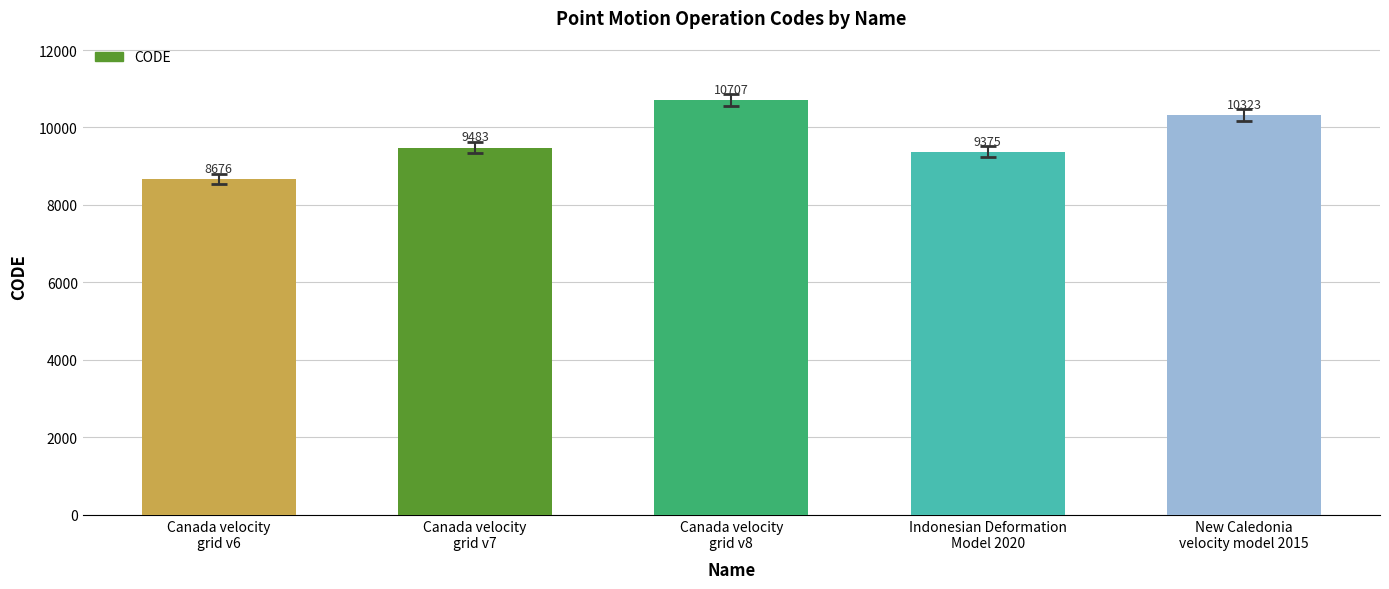

Approximately how many times larger is the value at Canada velocity
grid v8 compared to New Caledonia
velocity model 2015?

1.0